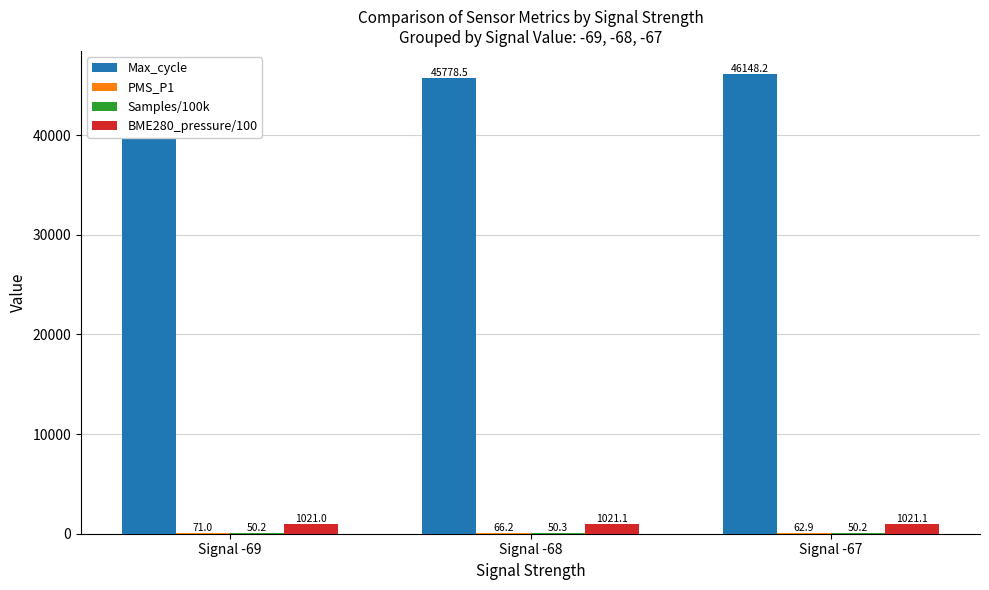

Which series has the widest spread of values?

Max_cycle